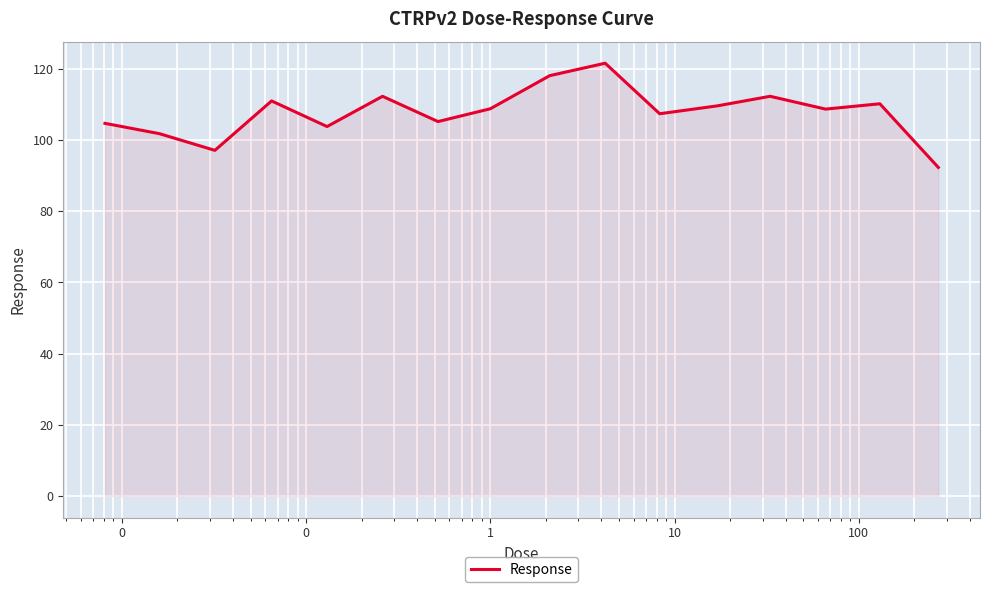

True or false: there are more than 1 points higher than both neighbors.

True